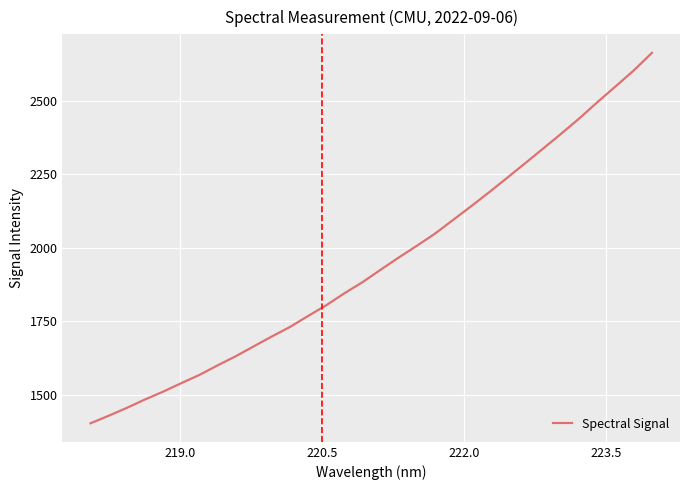

What is the greatest value displayed?

2662.4